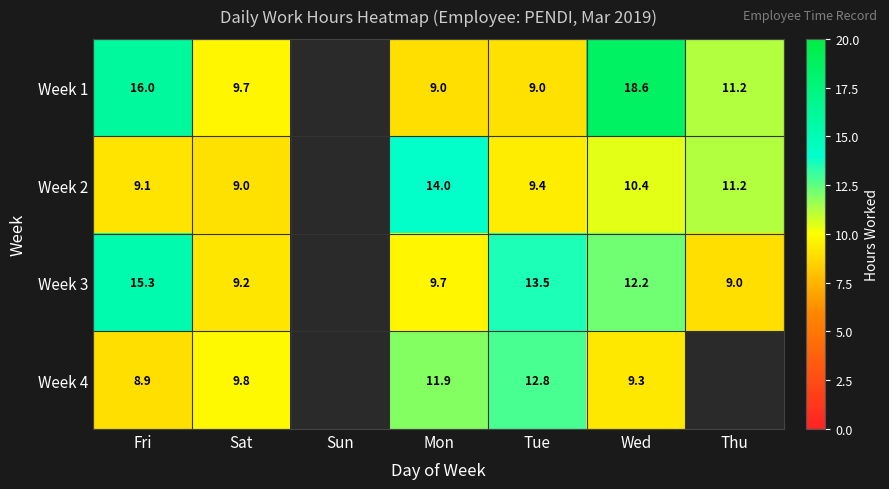

What is the total value across all series at Tue?

44.7